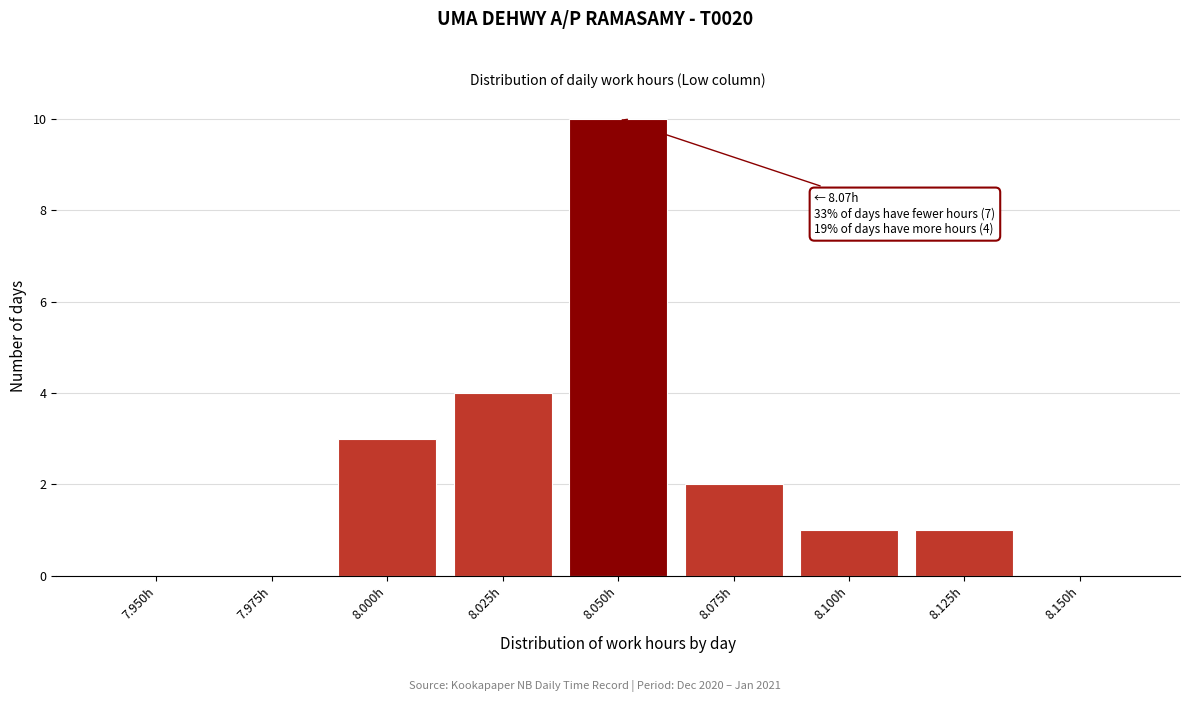

Reading left to right, transcribe all the data shown in this chart.

7.950h=0	7.975h=0	8.000h=3	8.025h=4	8.050h=10	8.075h=2	8.100h=1	8.125h=1	8.150h=0